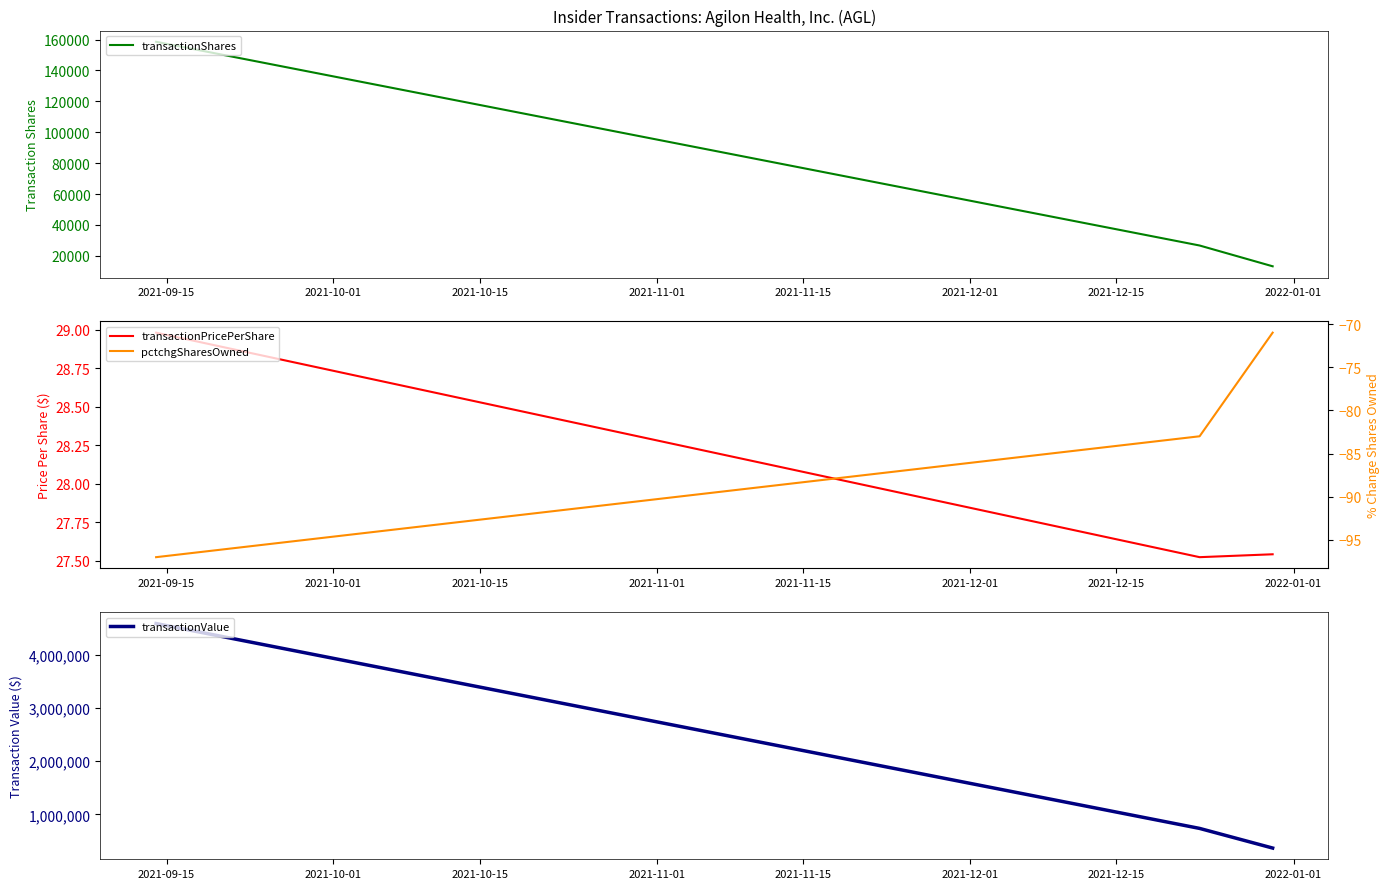

Reading left to right, extract all data points from this chart.

transactionShares: 158553.0	26725.0	13275.0
transactionPricePerShare: 29.0	27.5	27.5
transactionValue: 4594866.0	735528.0	365605.0
pctchgSharesOwned: -97.0	-83.0	-71.0